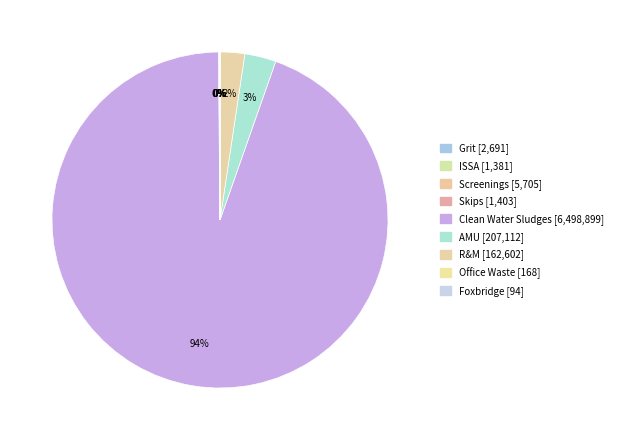

Is it true that Screenings is 1% of the pie?

False